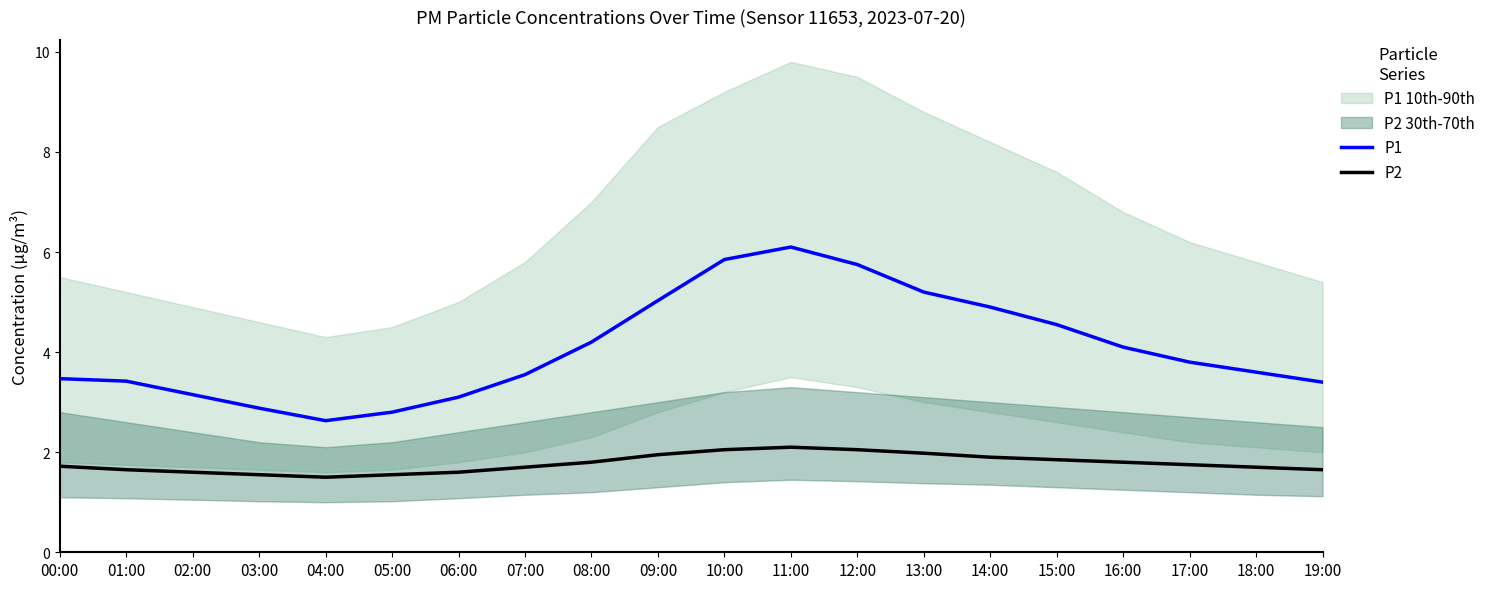

What is the value of the P1 point at the 8th from the left?

3.5